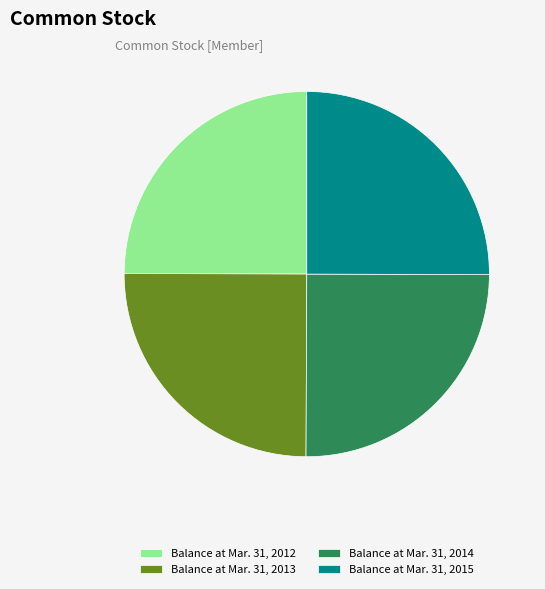

How many slices are in this pie chart?

4